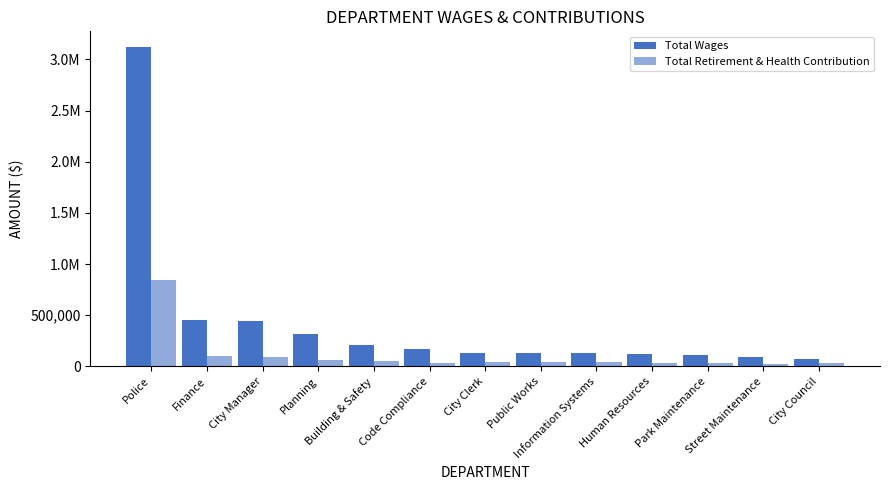

Does the chart contain any negative values?

No